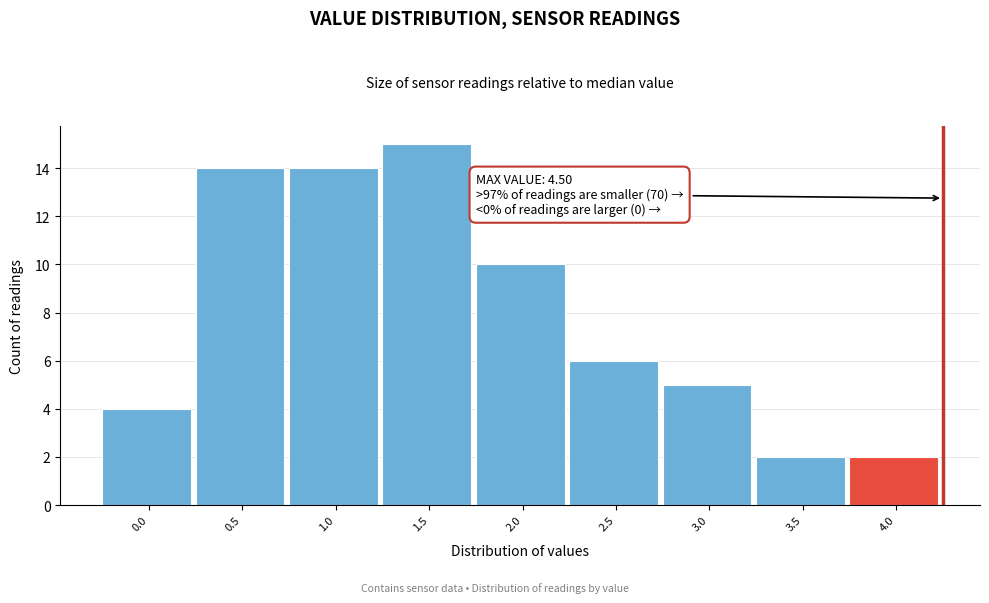

Reading left to right, transcribe all the data shown in this chart.

0.0=4	0.5=14	1.0=14	1.5=15	2.0=10	2.5=6	3.0=5	3.5=2	4.0=2